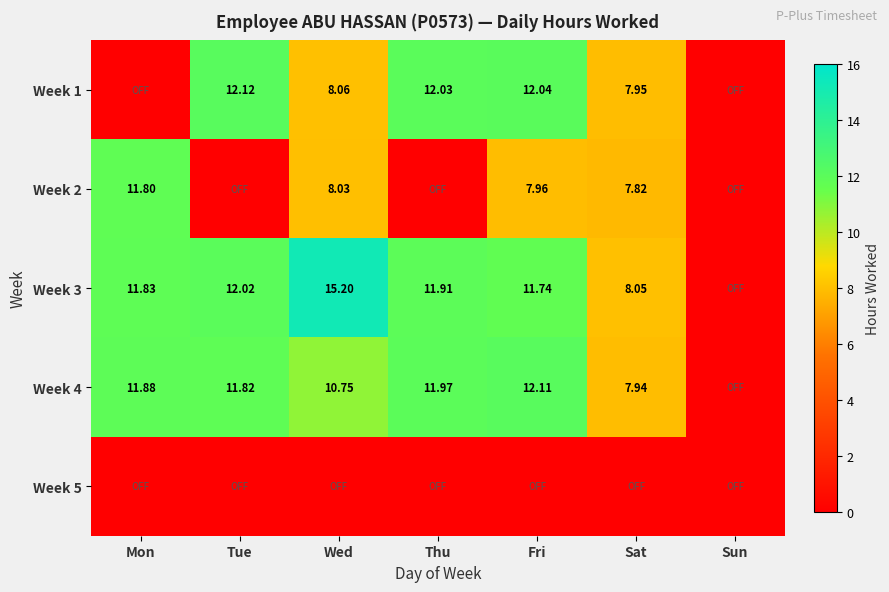

Read the Week 4 value at Fri.

12.1